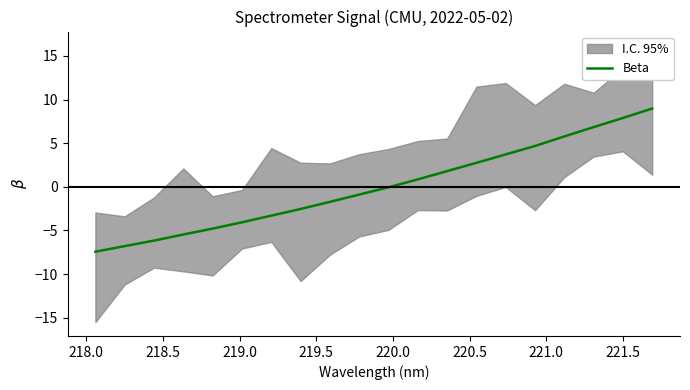

How many lines are shown in the chart?

1